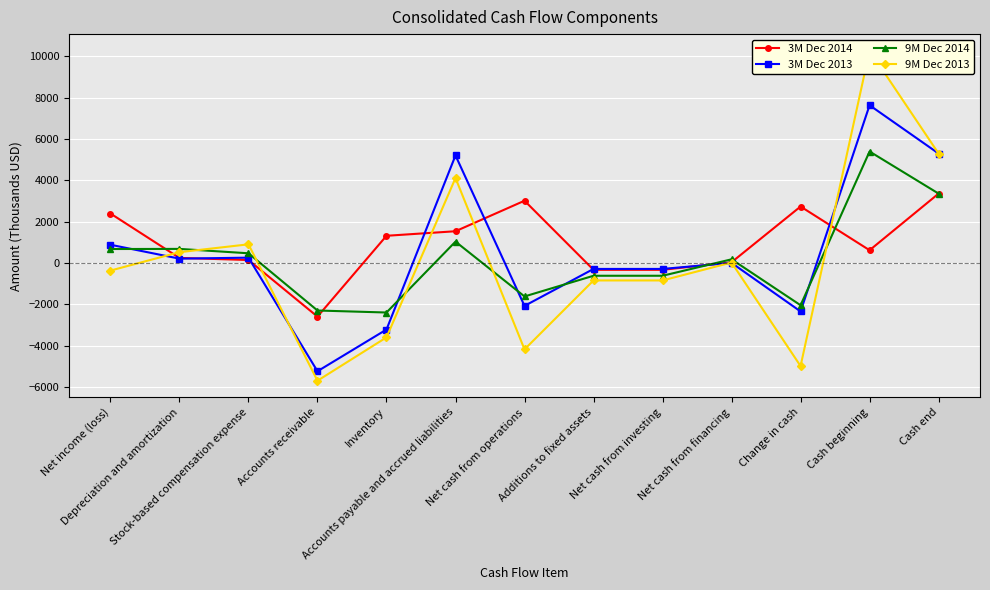

Where do 9M Dec 2013 and 3M Dec 2013 first cross each other?

Net income (loss) and Depreciation and amortization